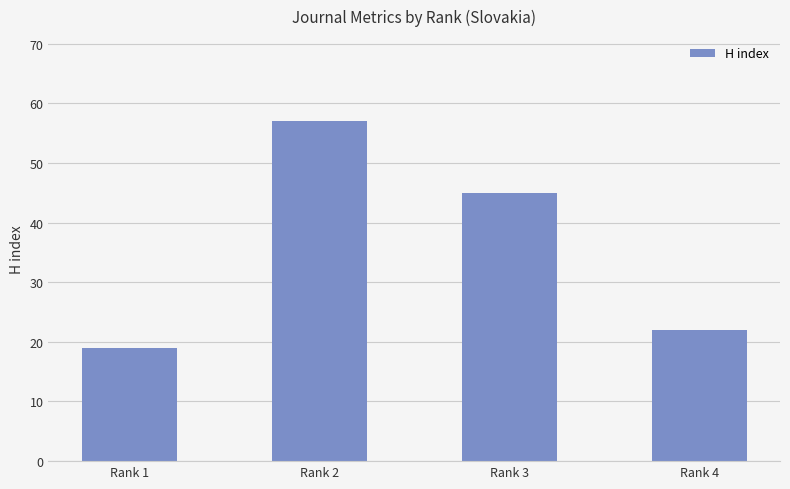

True or false: the data shows 19 at Rank 1.

True